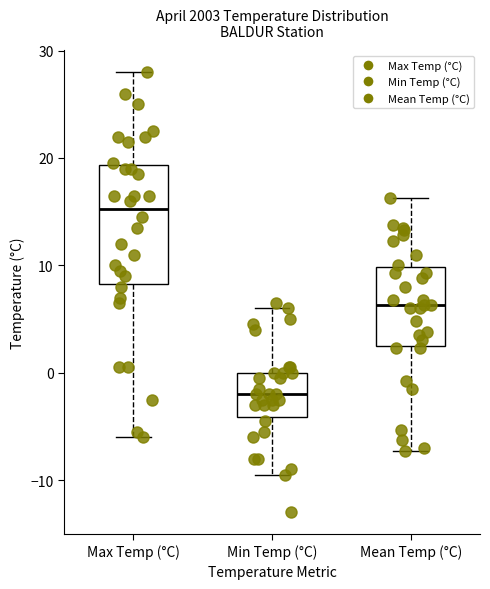

Which box is the tallest, from its lower edge to its upper edge?

Max Temp (°C)